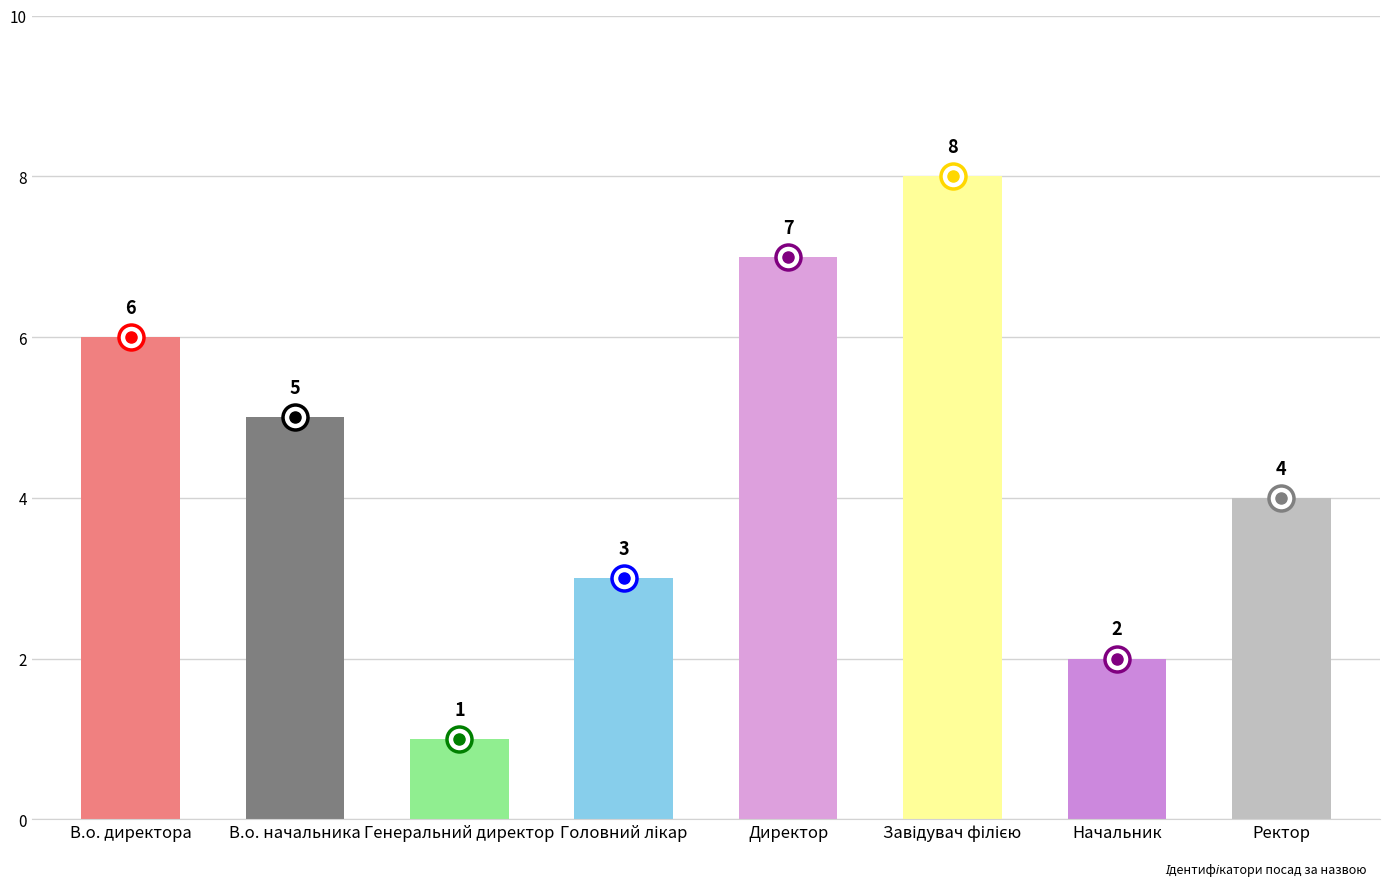

What is the greatest value displayed?

8